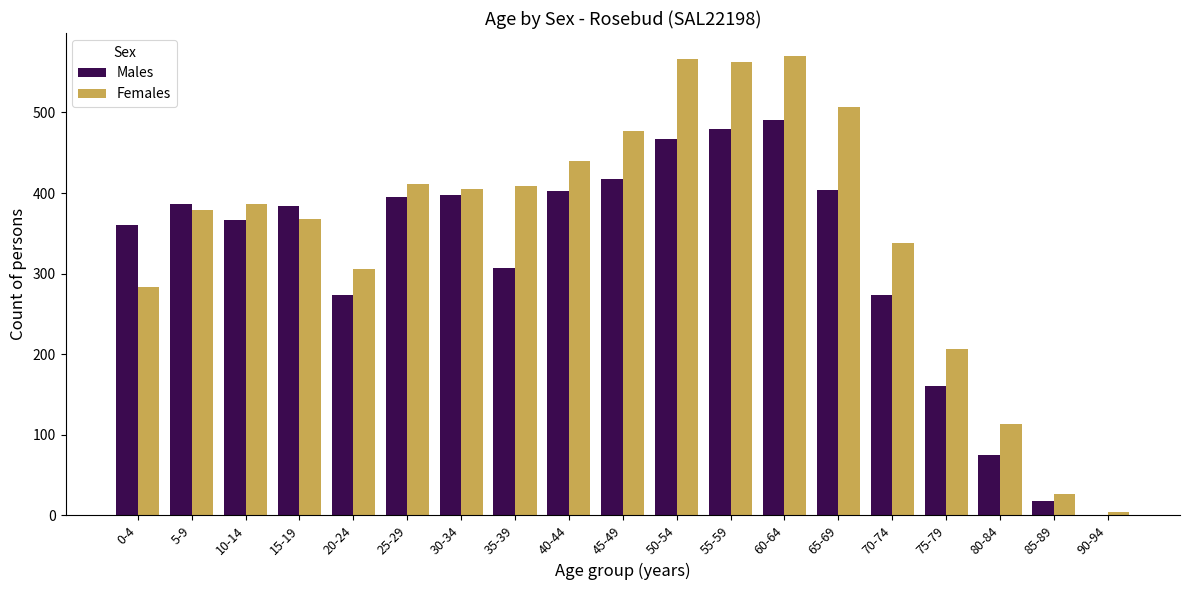

What is the sum of all Females values?

6758